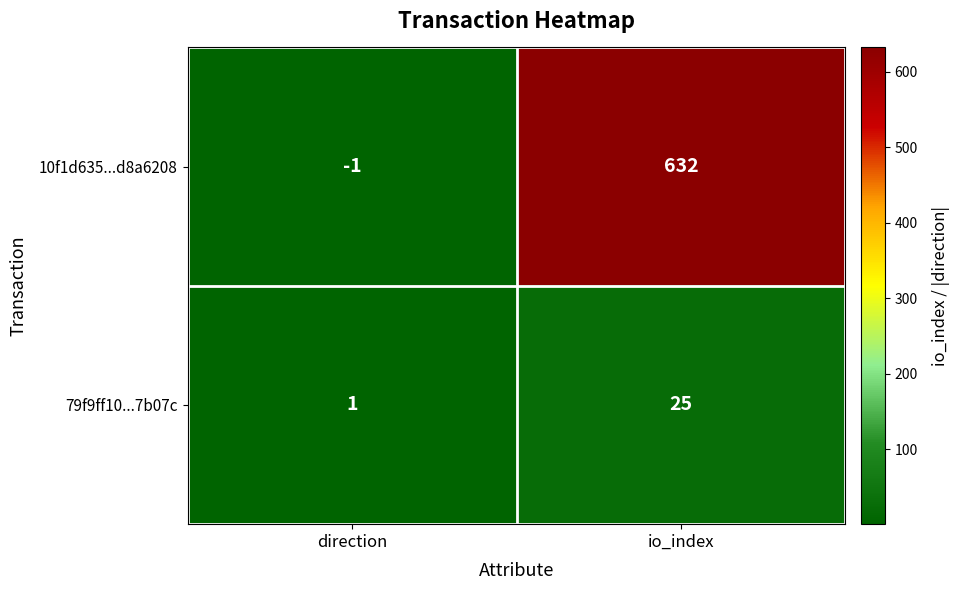

Which series changed the most between direction and io_index?

10f1d635...d8a6208